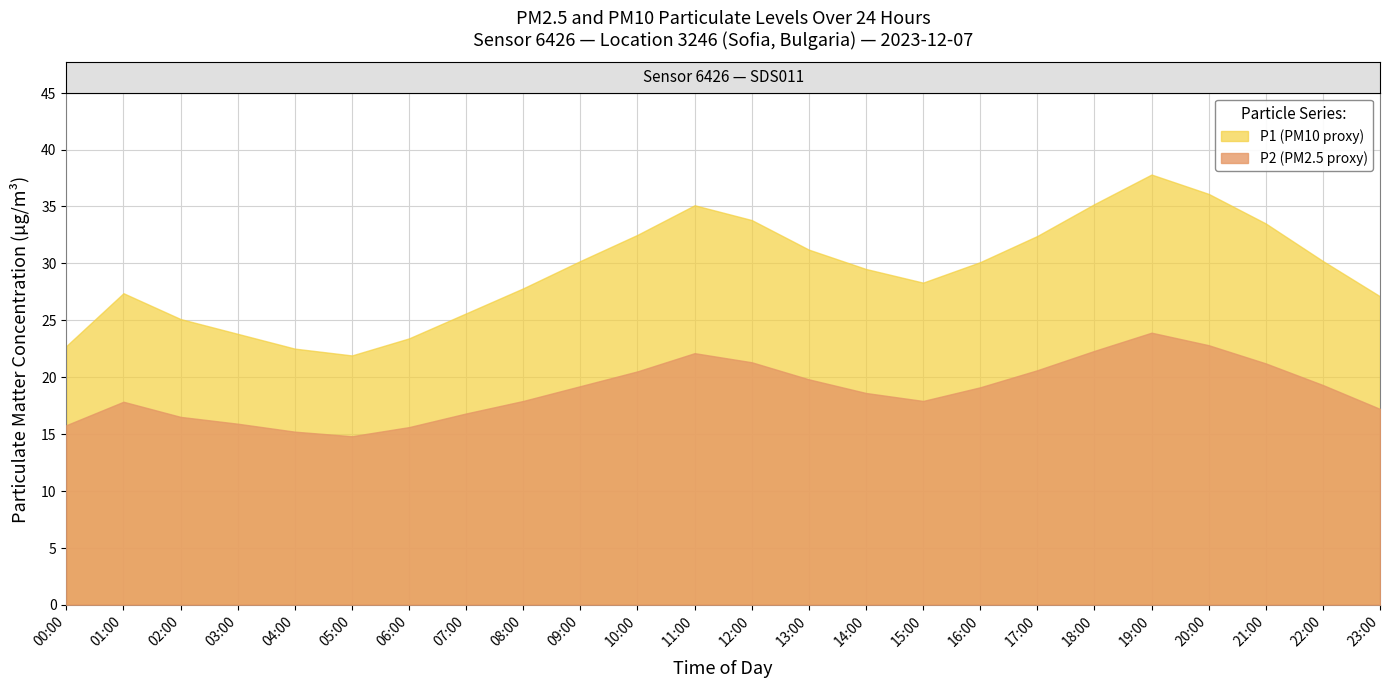

Reading left to right, transcribe all the data shown in this chart.

P1: 22.7	27.4	25.1	23.8	22.5	21.9	23.4	25.6	27.8	30.2	32.5	35.1	33.8	31.2	29.5	28.3	30.1	32.4	35.2	37.8	36.1	33.5	30.2	27.1
P2: 15.8	17.8	16.5	15.9	15.2	14.8	15.6	16.8	17.9	19.2	20.5	22.1	21.3	19.8	18.6	17.9	19.1	20.6	22.3	23.9	22.8	21.2	19.3	17.2